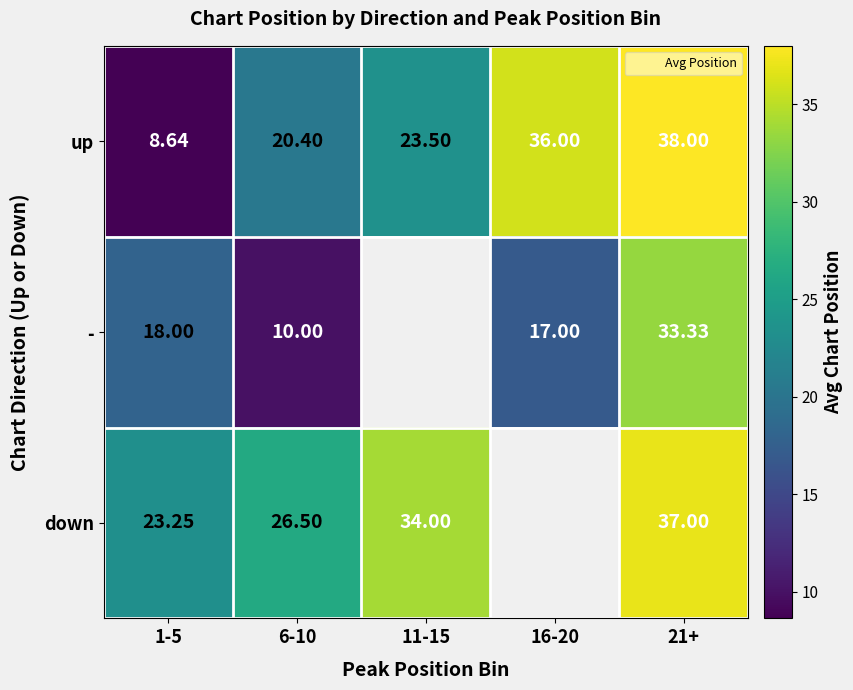

How many values in the up series exceed 23?

3